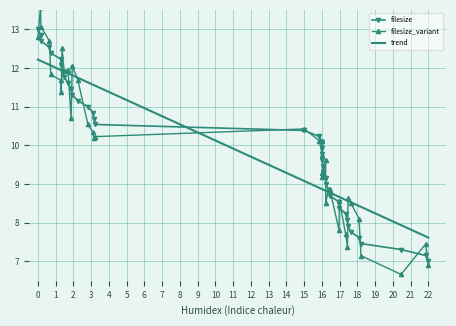

List the series in order of their peak value, lowest first.

trend, filesize, filesize_variant